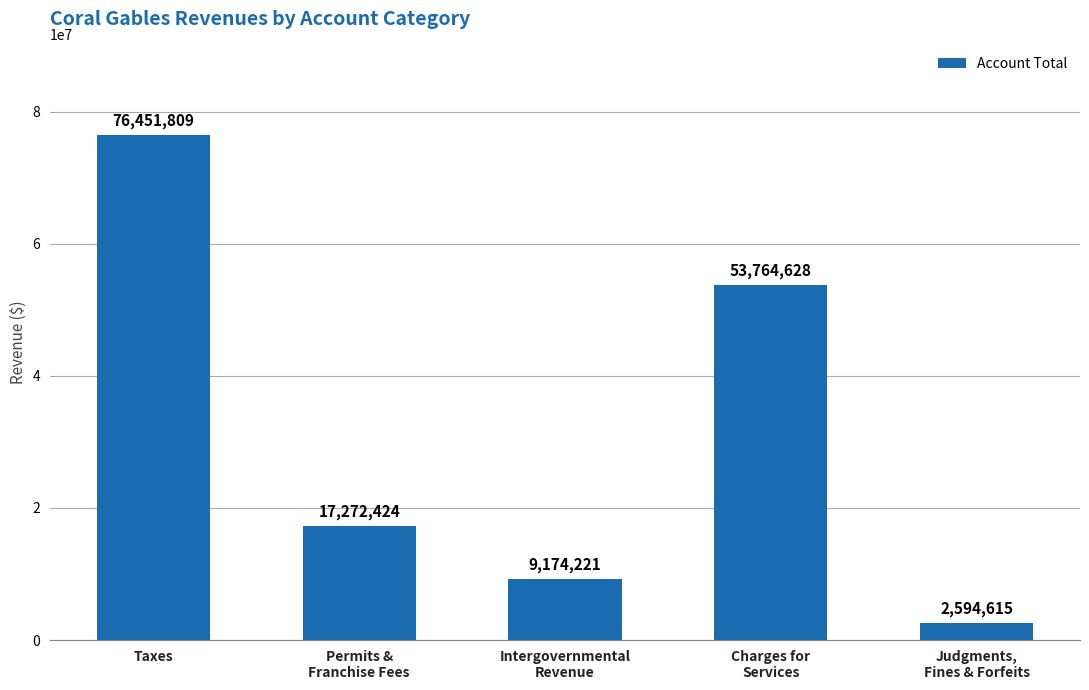

Reading left to right, what are all the values shown in this chart?

76451809	17272424	9174221	53764628	2594615